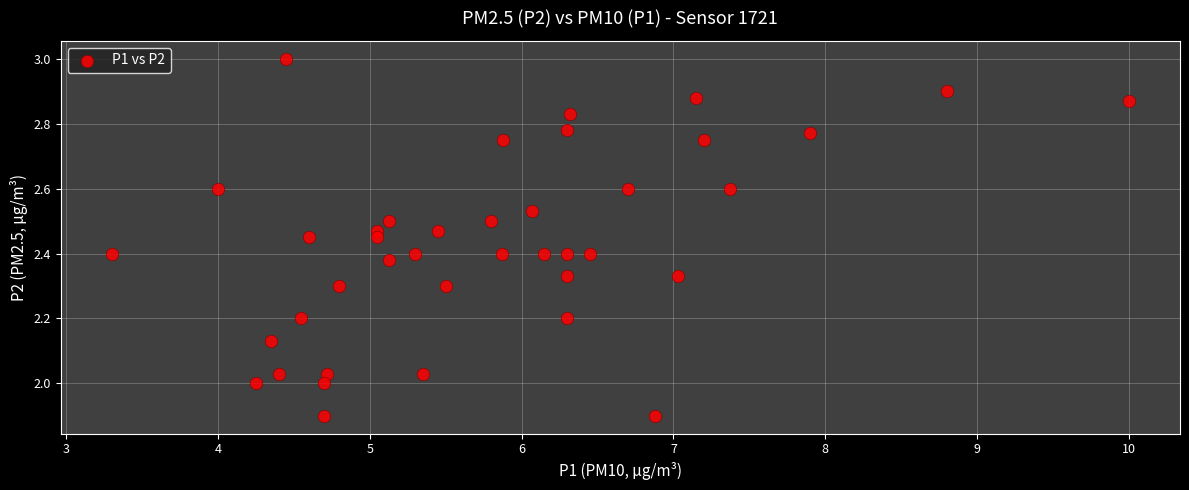

What is the range of X values (max minus min)?

6.7